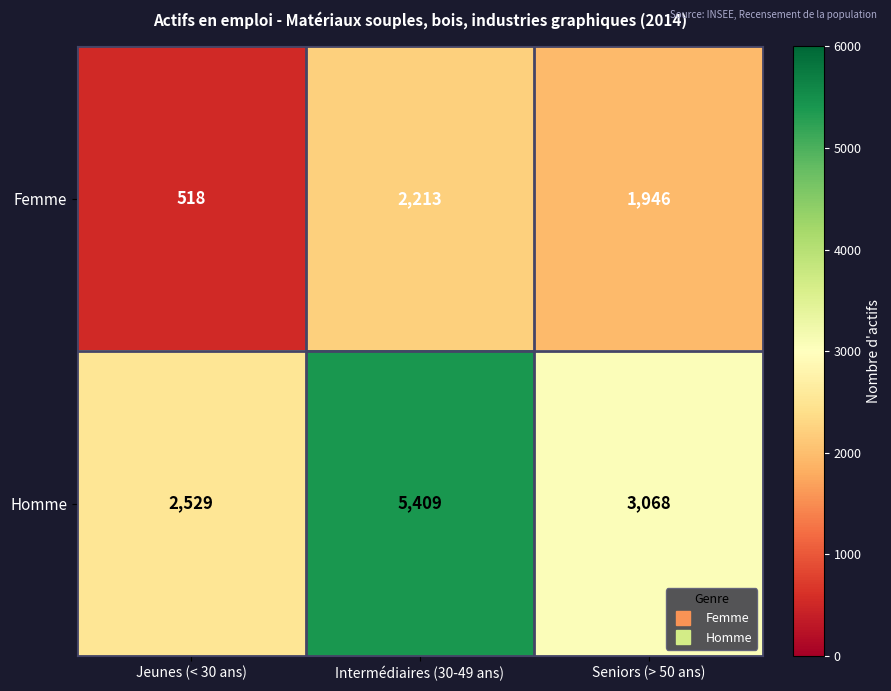

Reading left to right, extract all data points from this chart.

Femme: 518	2213	1946
Homme: 2529	5409	3068